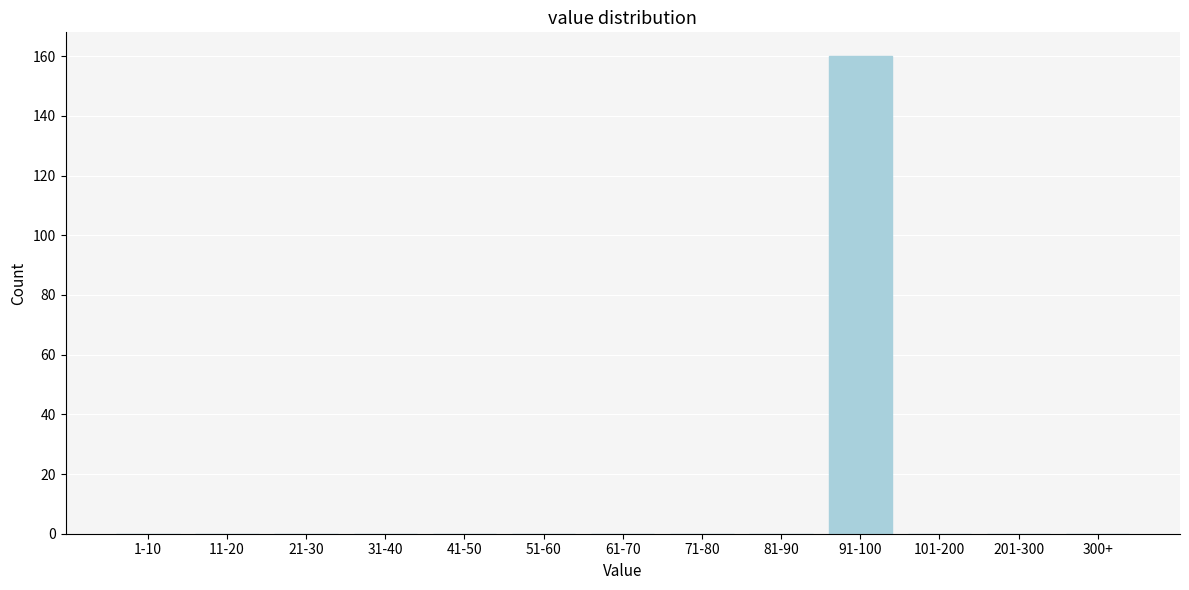

Reading left to right, transcribe all the data shown in this chart.

1-10=0	11-20=0	21-30=0	31-40=0	41-50=0	51-60=0	61-70=0	71-80=0	81-90=0	91-100=160	101-200=0	201-300=0	300+=0